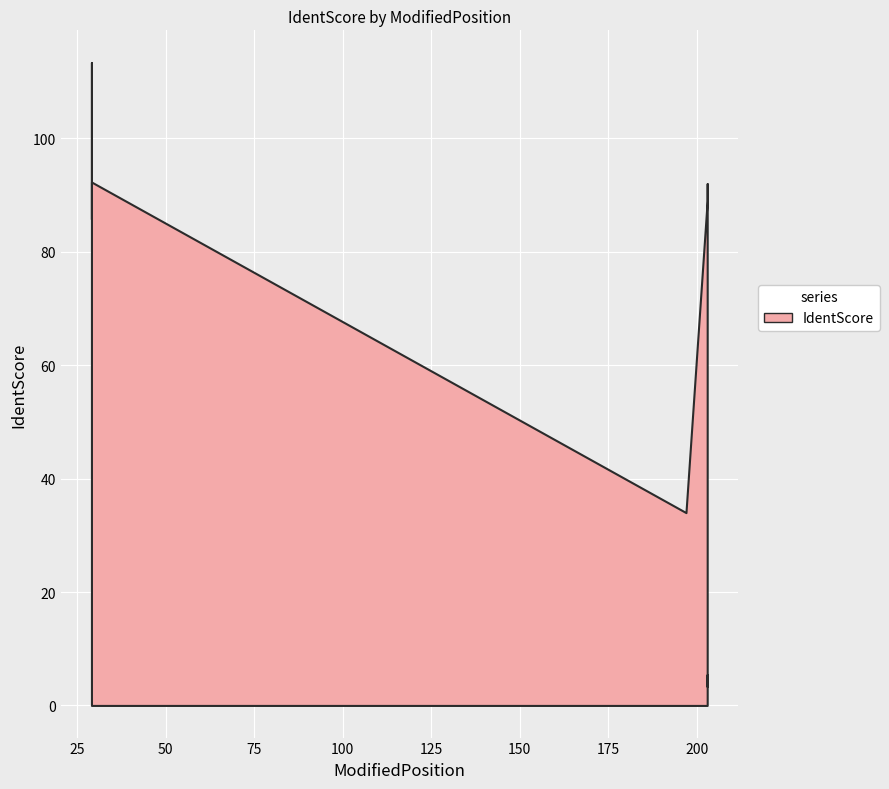

At which label does the data first exceed 89?

29